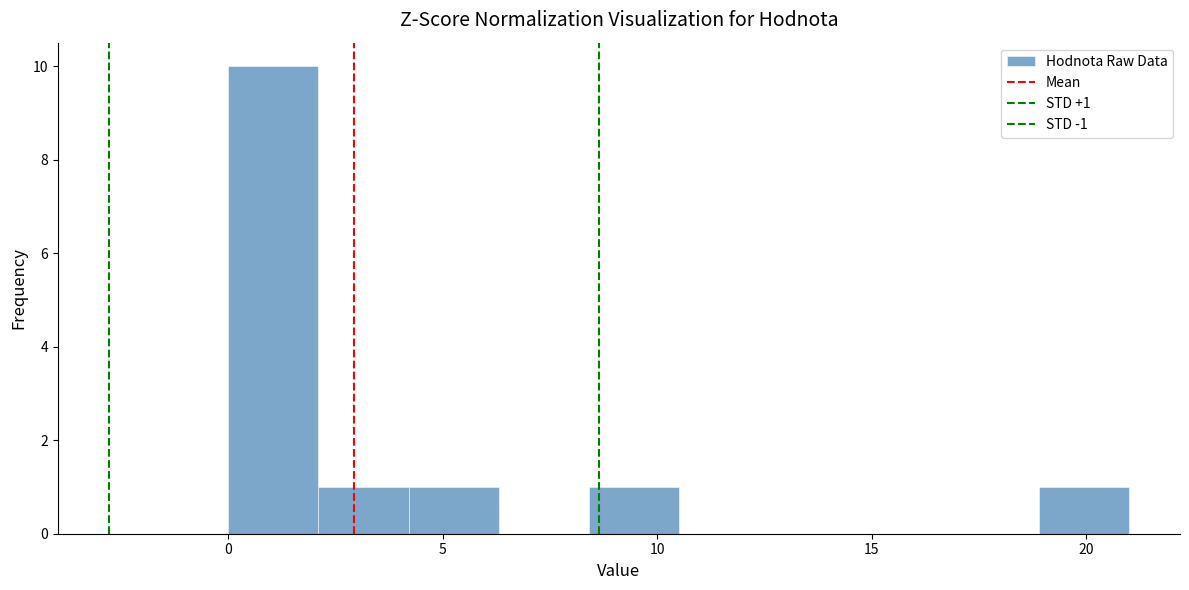

Which range on the x-axis has the tallest bar?

0.0 to 2.1